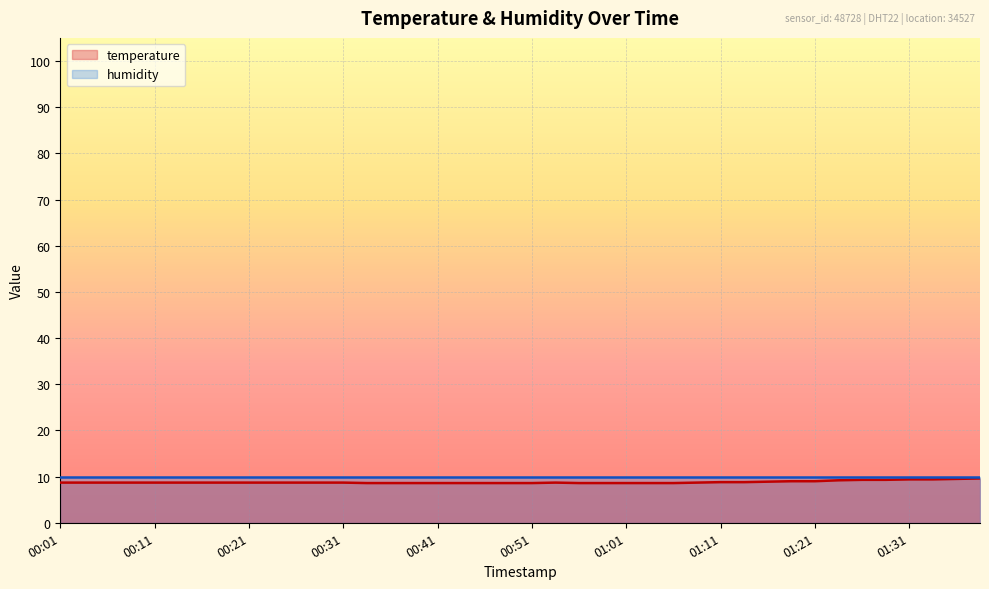

What is the ratio of the value at 00:28 to the value at 01:01?

1.0